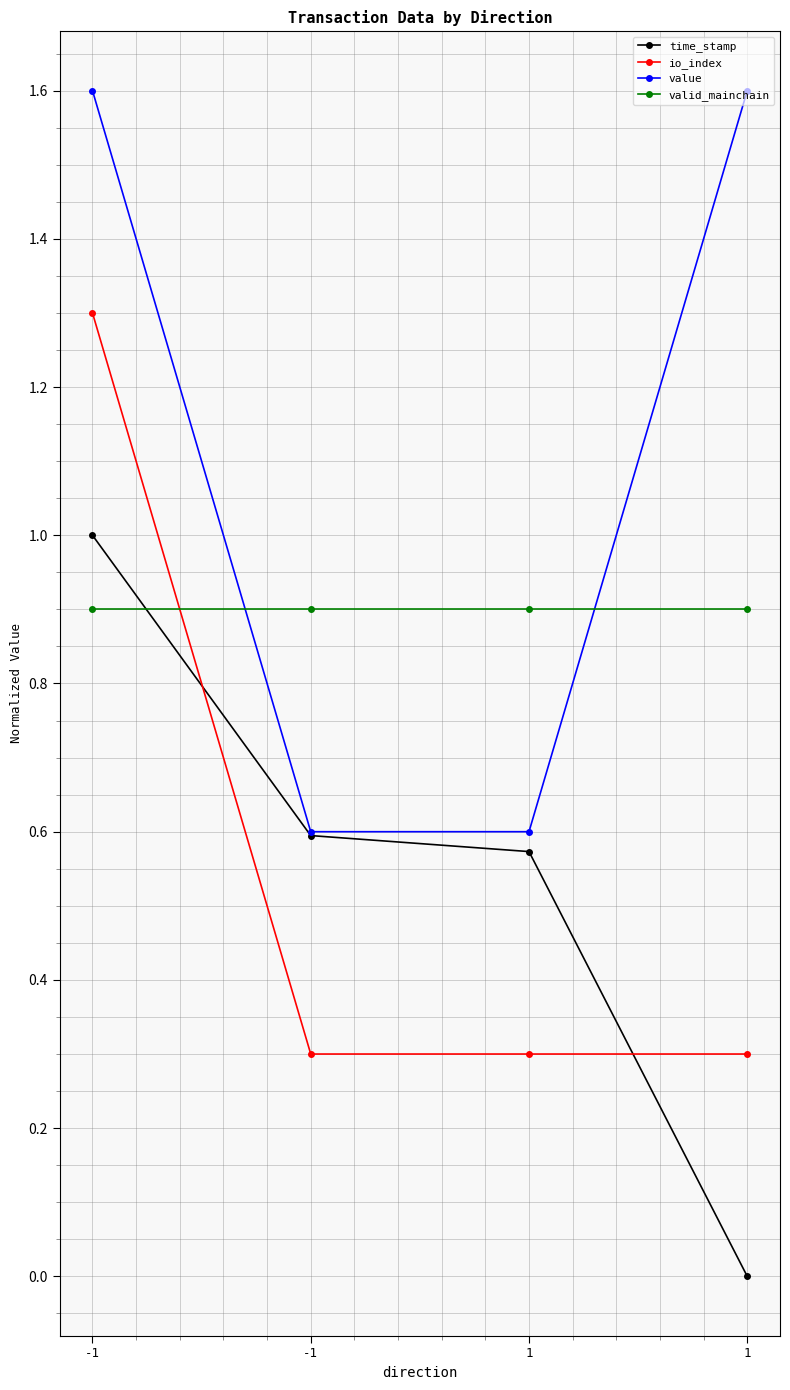

How many io_index values are between 0 and 1?

3